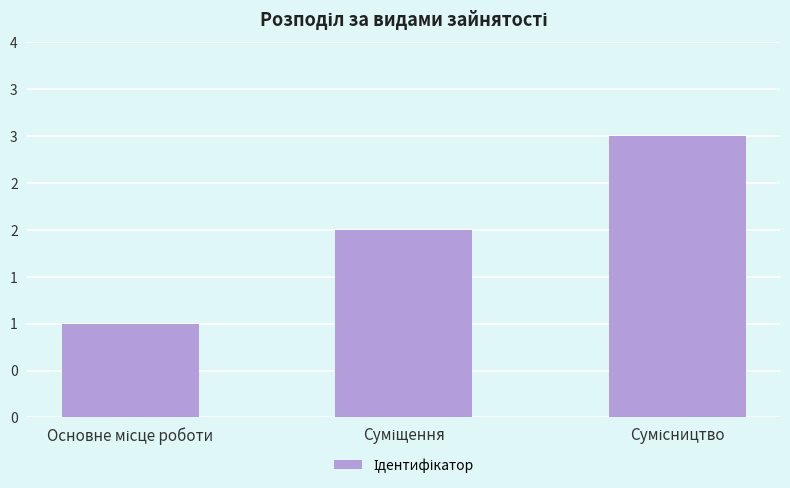

True or false: the data shows 5 at Сумісництво.

False